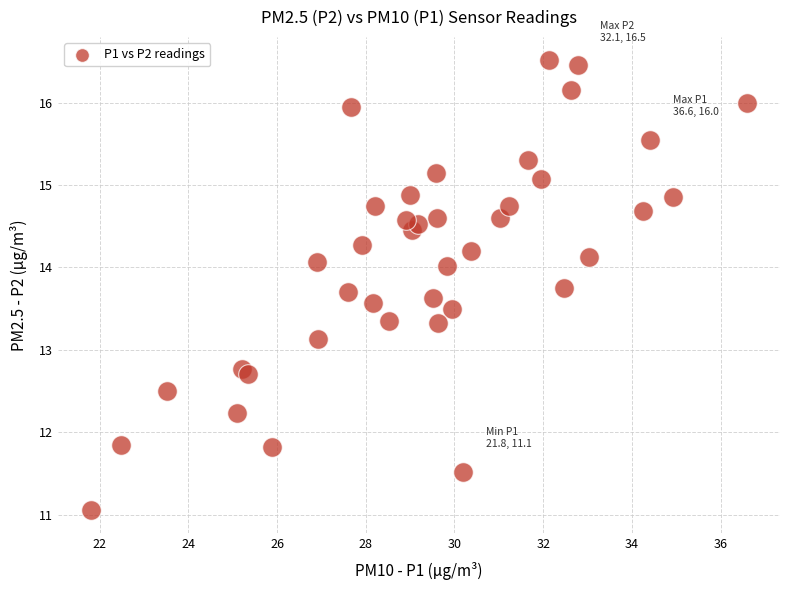

What is the range of Y values (max minus min)?

5.5